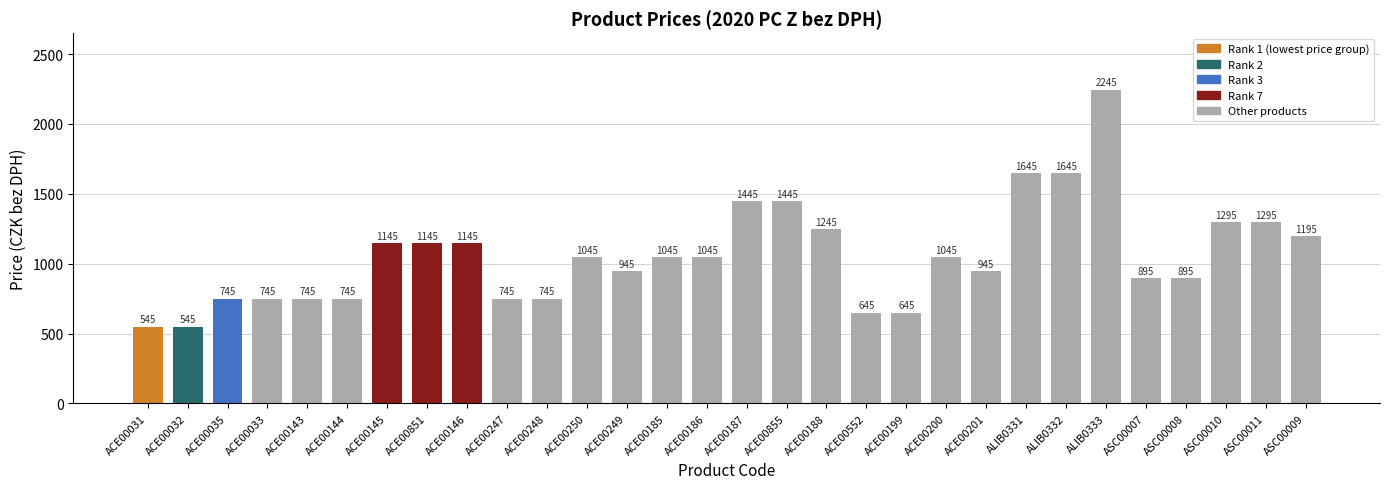

What is the label of the 1st bar from the left?

ACE00031